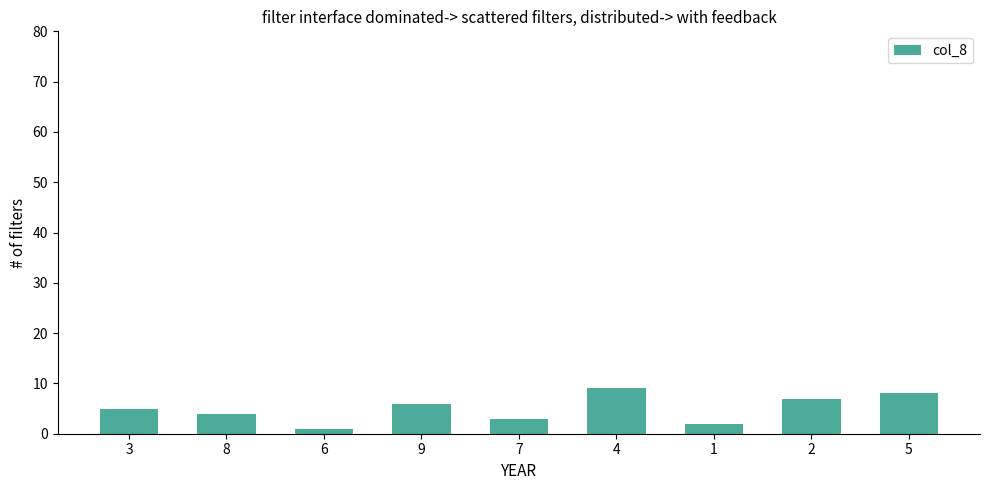

What is the sum of all values?

45